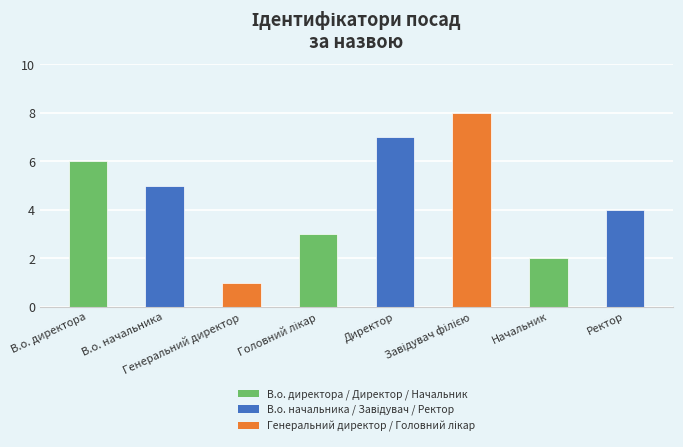

What is the difference between the maximum and minimum values?

7